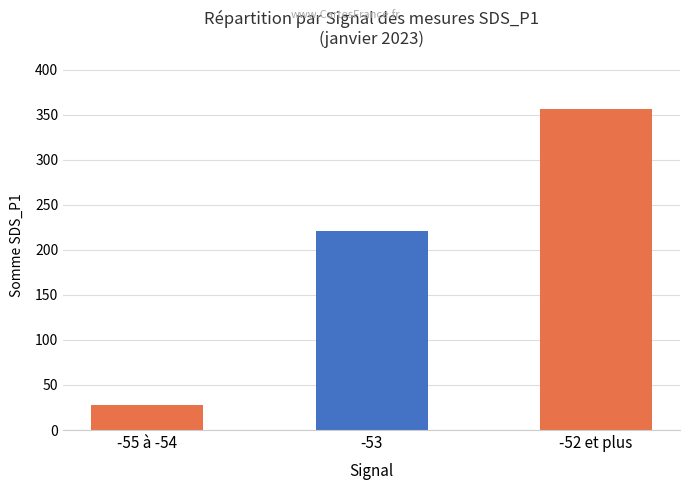

Reading left to right, transcribe all the data shown in this chart.

27.8	220.8	356.6